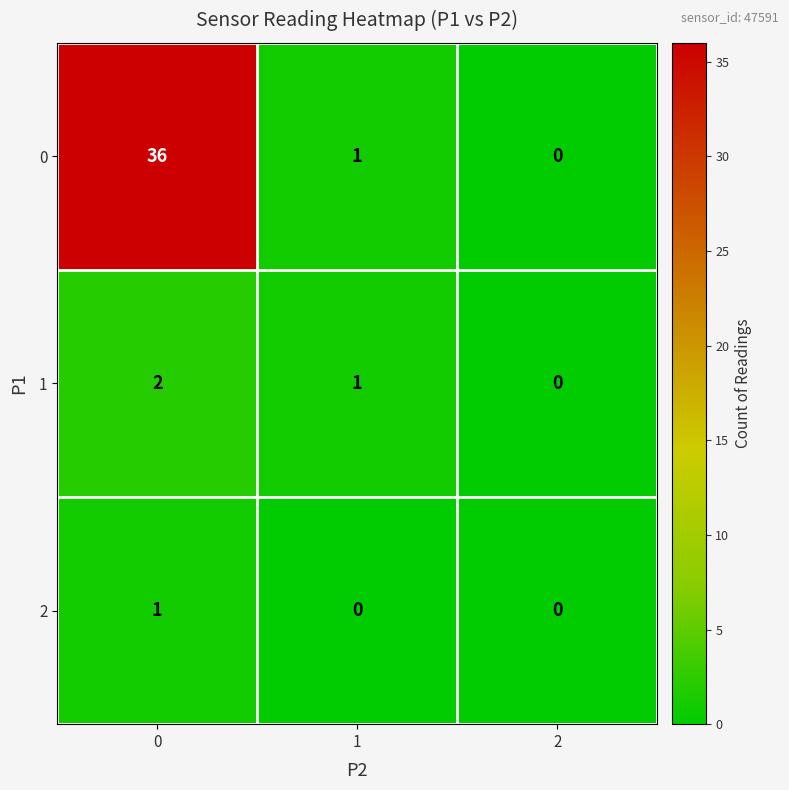

What is the spread (max minus min) of values at 1?

1